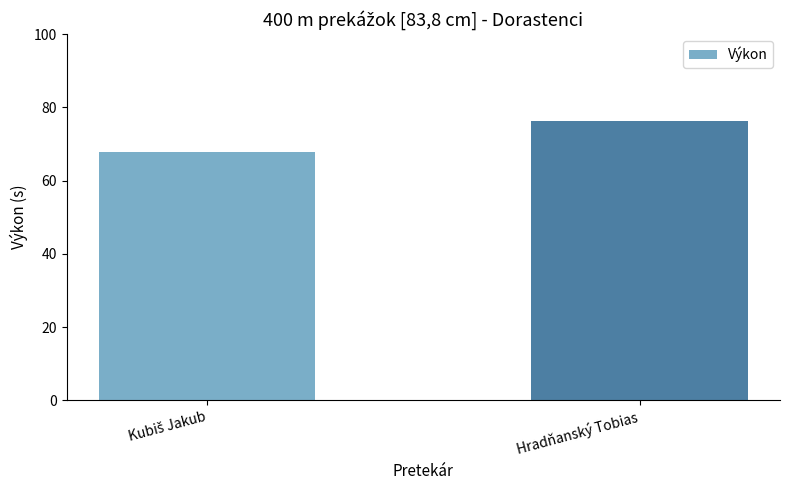

What is the minimum value shown in the chart?

67.9